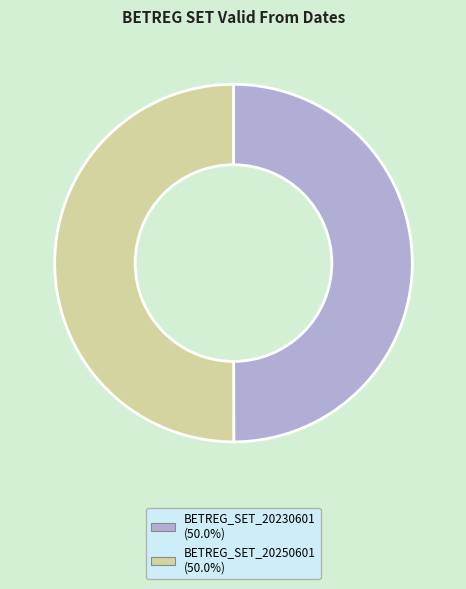

What is the ratio of the value at BETREG_SET_20230601 to the value at BETREG_SET_20250601?

1.0